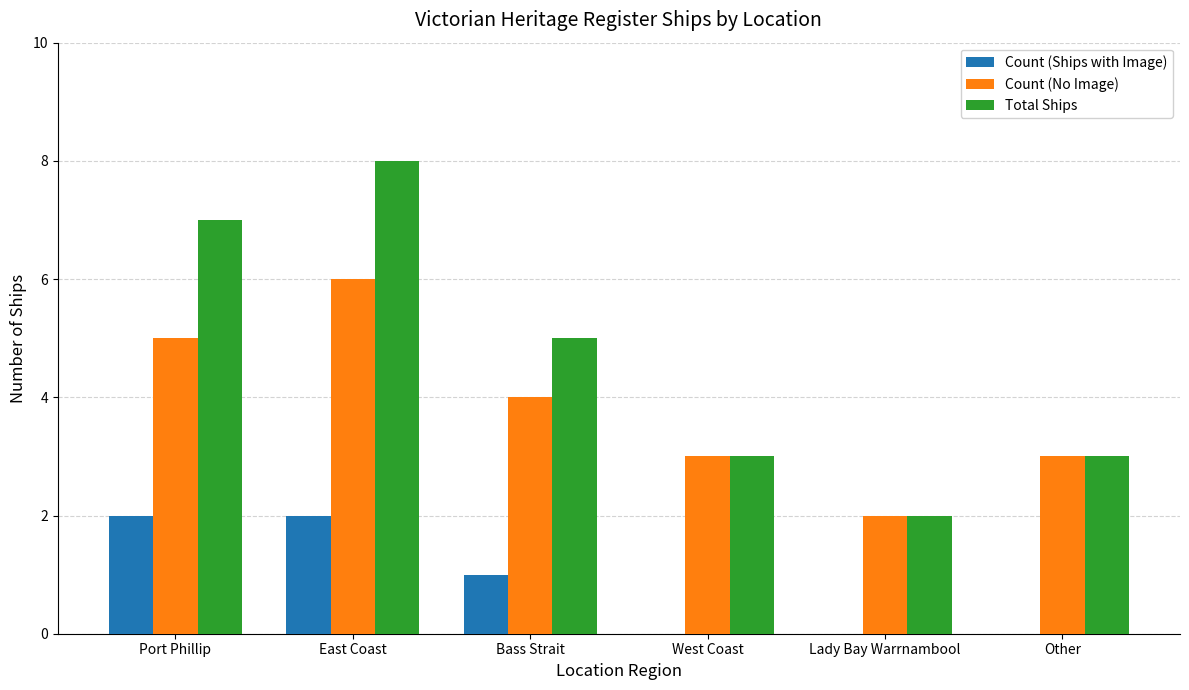

What are all the series names shown in the legend?

Count (Ships with Image), Count (No Image), Total Ships